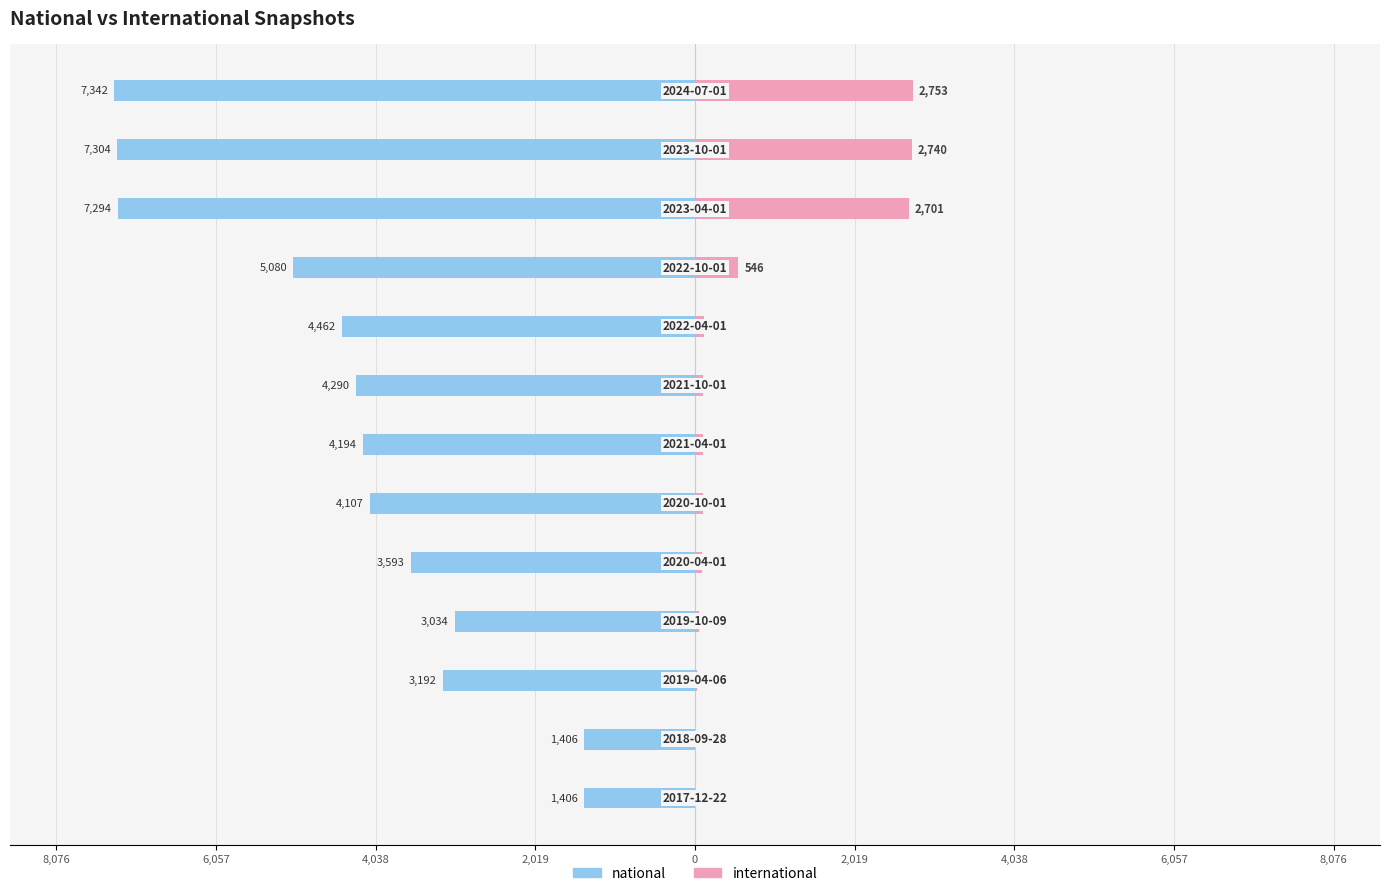

How many distinct data groups are displayed?

2